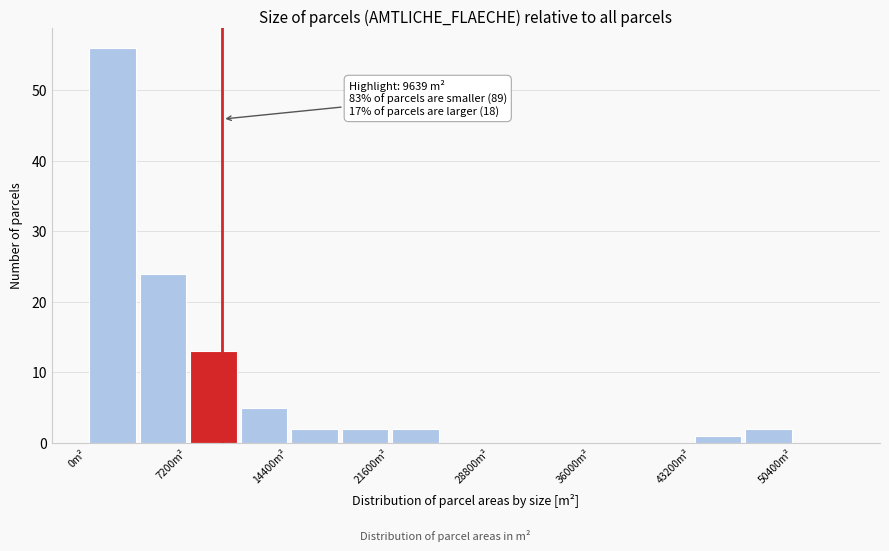

Read against the x-axis, roughly where is the centre of the tallest bar?

2000